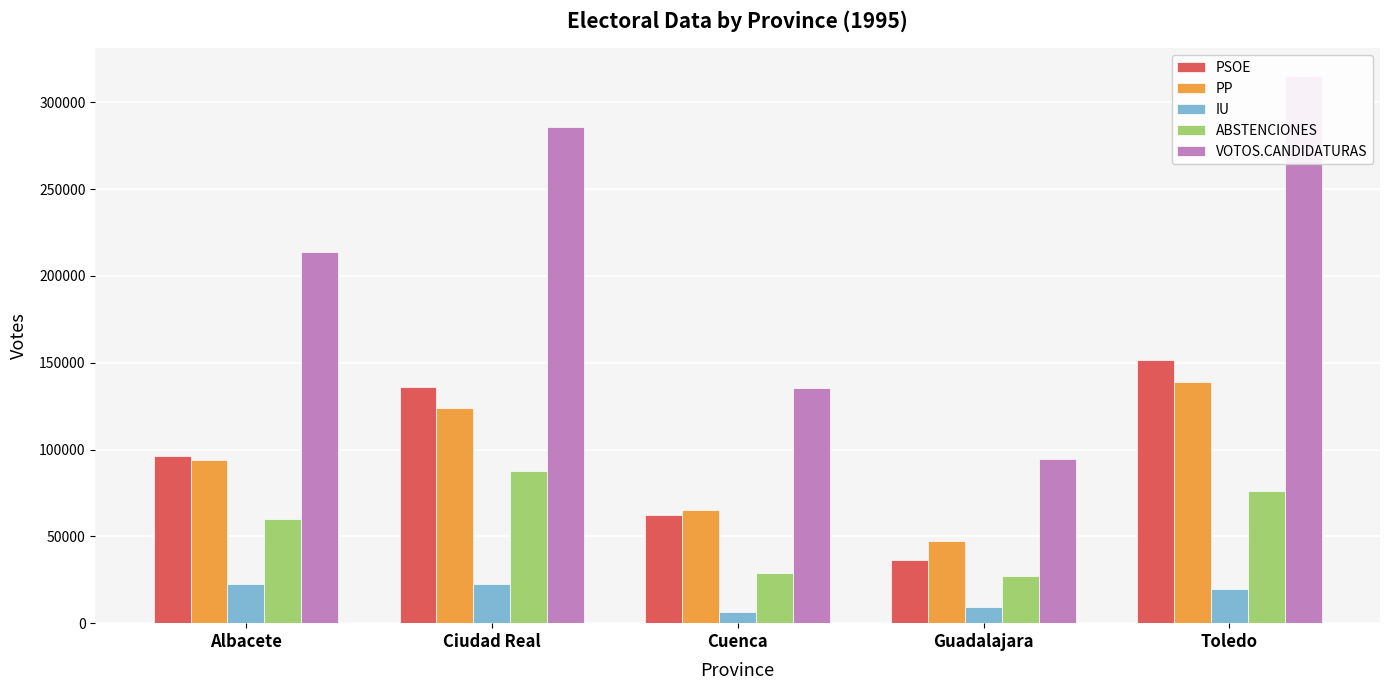

What position from the left is Cuenca?

3